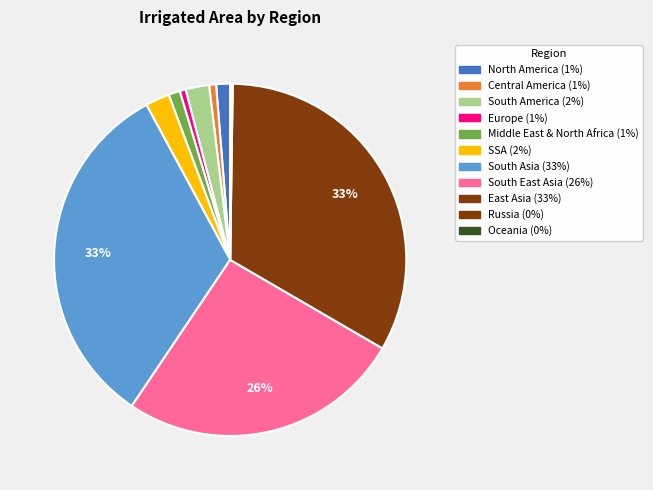

Count the number of slices in the pie.

11